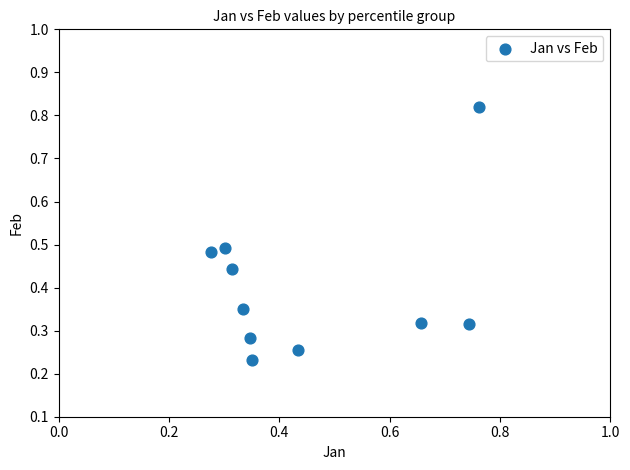

What is the range of Y values (max minus min)?

0.6